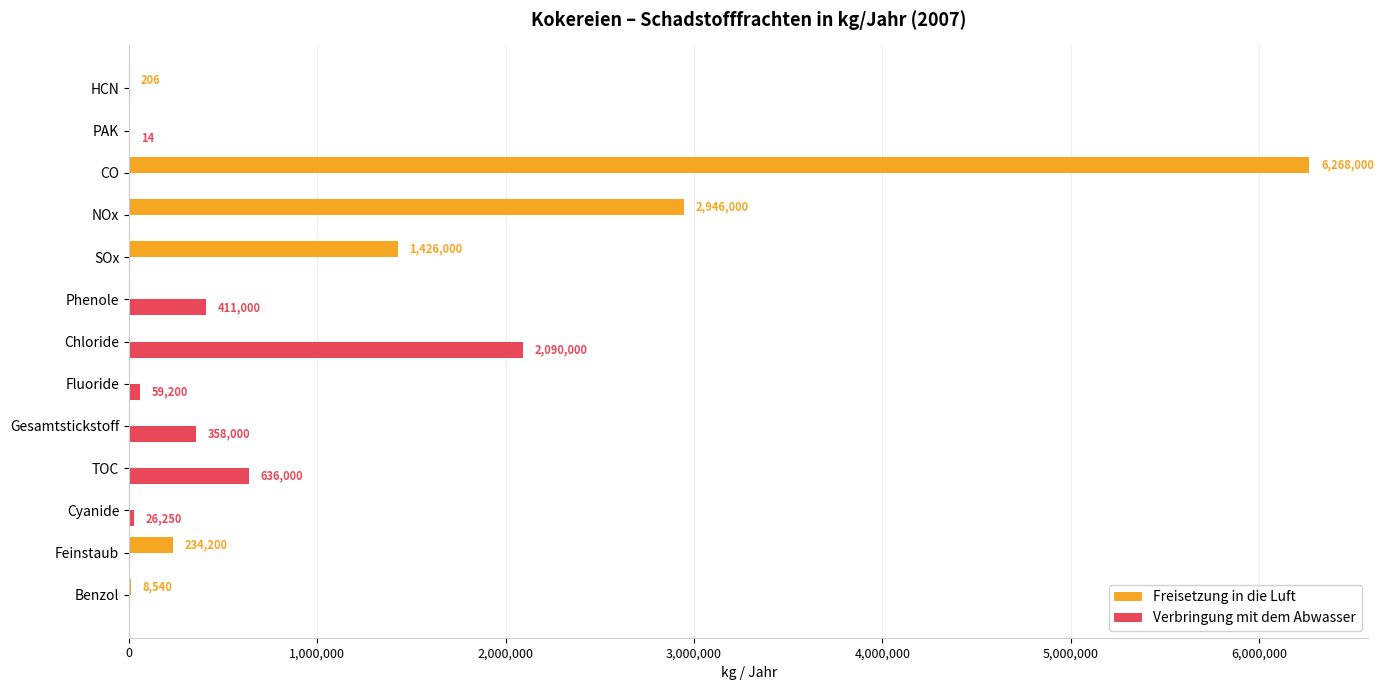

Which category has the highest value in the Freisetzung in die Luft series?

CO